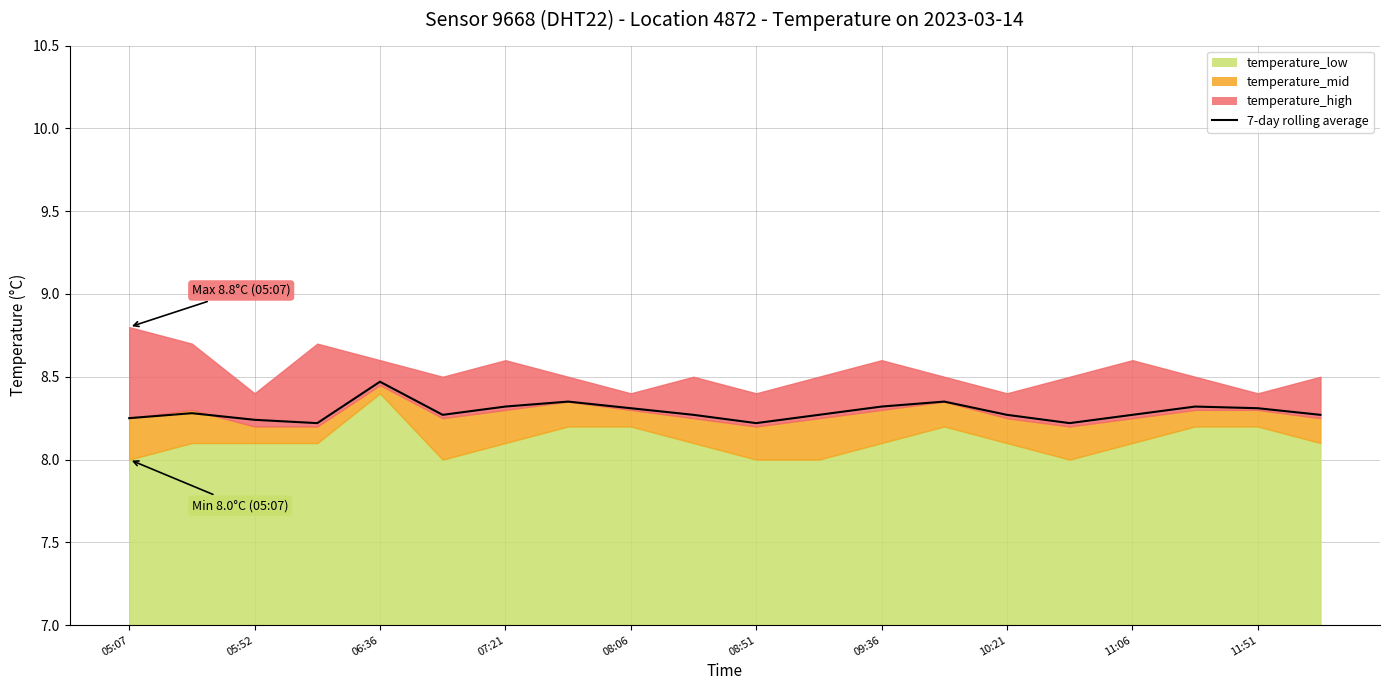

What value does the data have at 10:21?

8.3